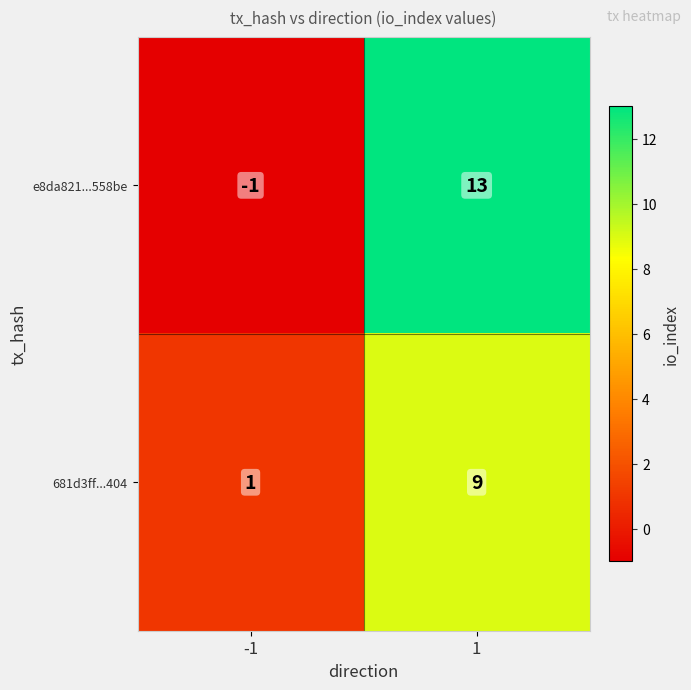

True or false: 681d3ff...404 has a value of 15 at 1.

False